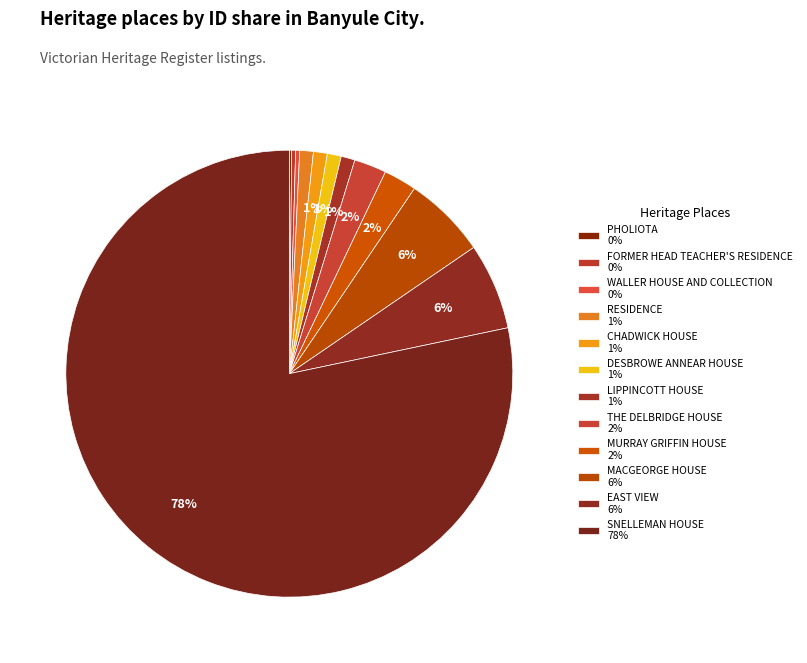

What percentage is NOT represented by LIPPINCOTT HOUSE?

99.0%